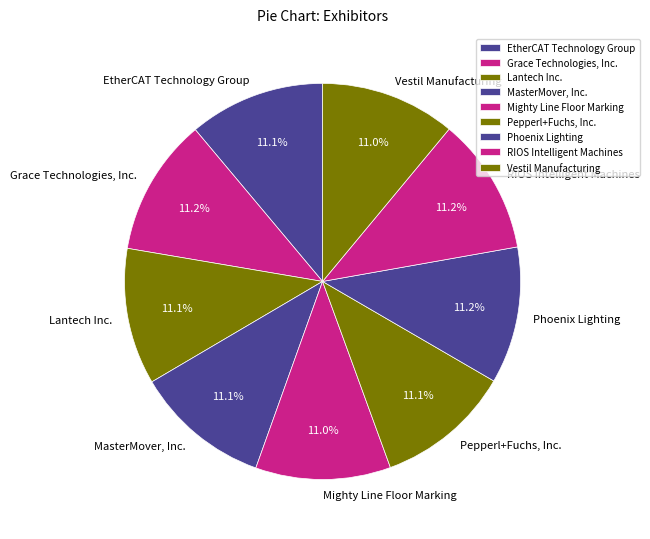

Approximately how many times larger is the value at RIOS Intelligent Machines compared to Phoenix Lighting?

1.0